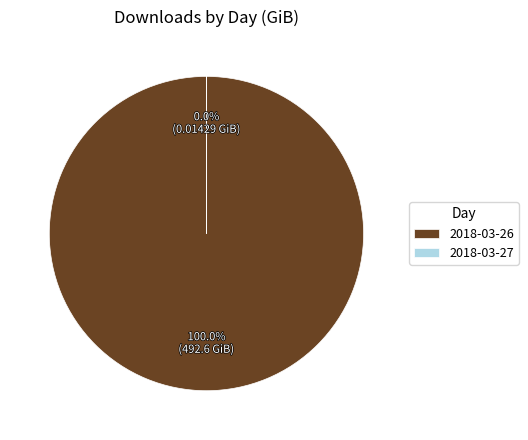

Does any single category account for the majority?

Yes